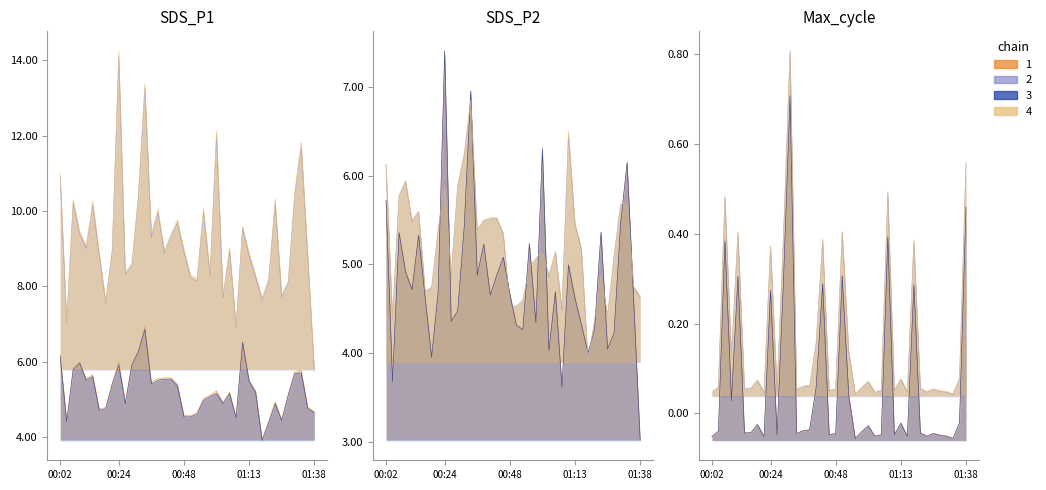

Which series has the largest range (max minus min)?

SDS_P1